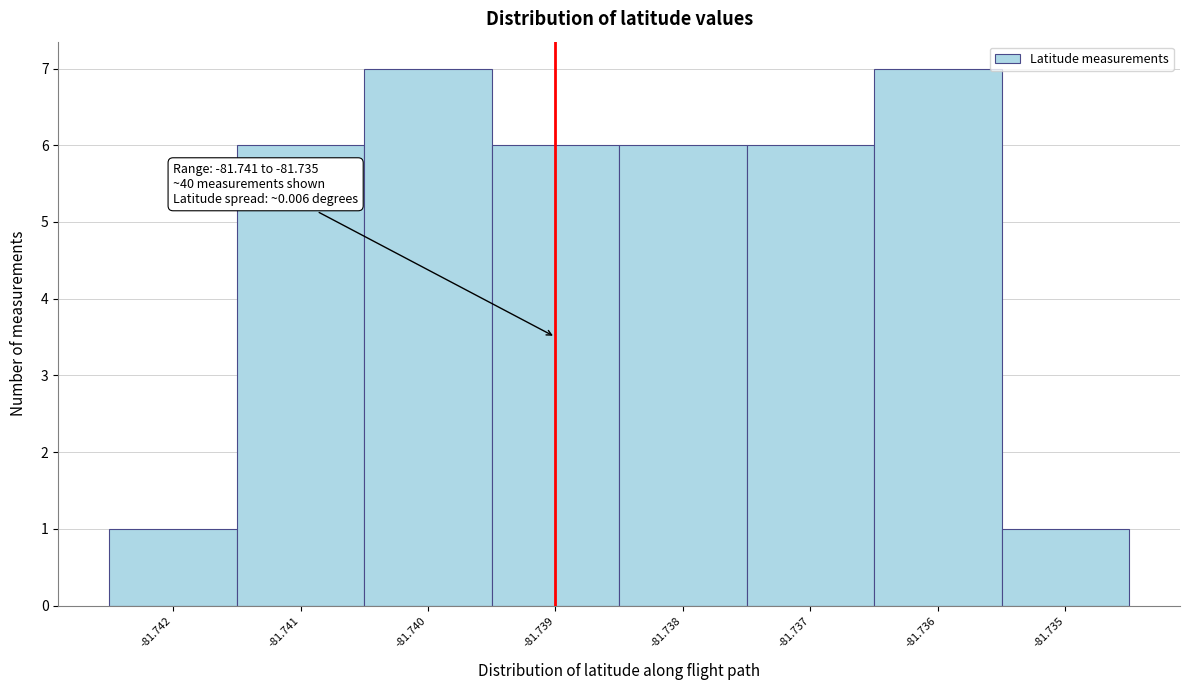

Reading left to right, what are all the values shown in this chart?

-81.742=1	-81.741=6	-81.740=7	-81.739=6	-81.738=6	-81.737=6	-81.736=7	-81.735=1